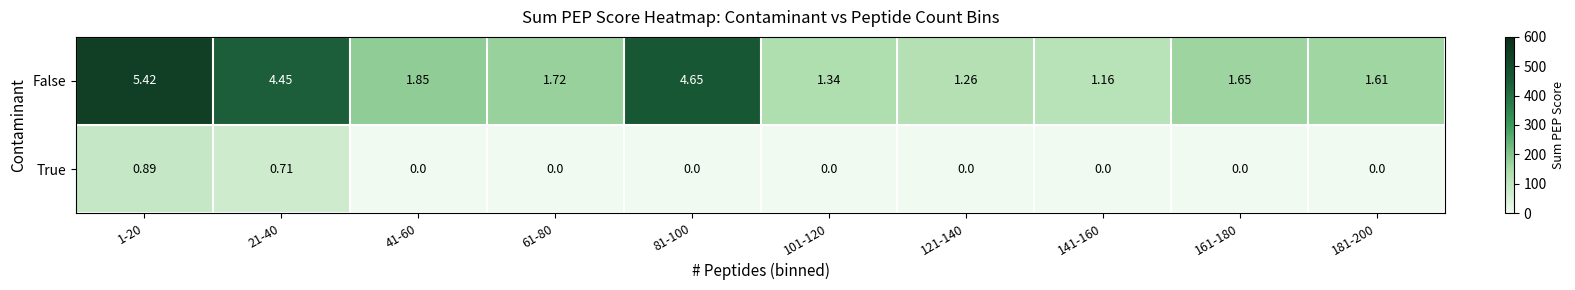

How many data points does each series have?

10